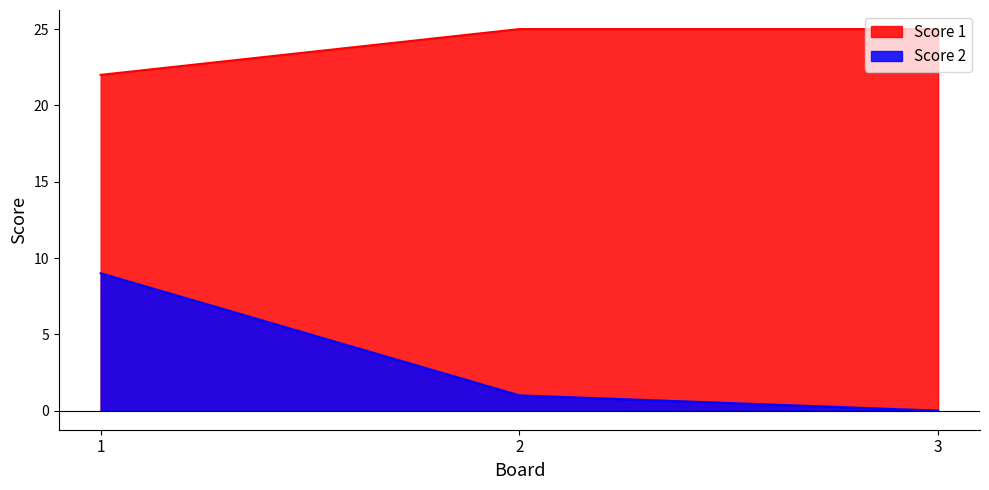

Rank the series by their maximum value, from highest to lowest.

Score 1, Score 2